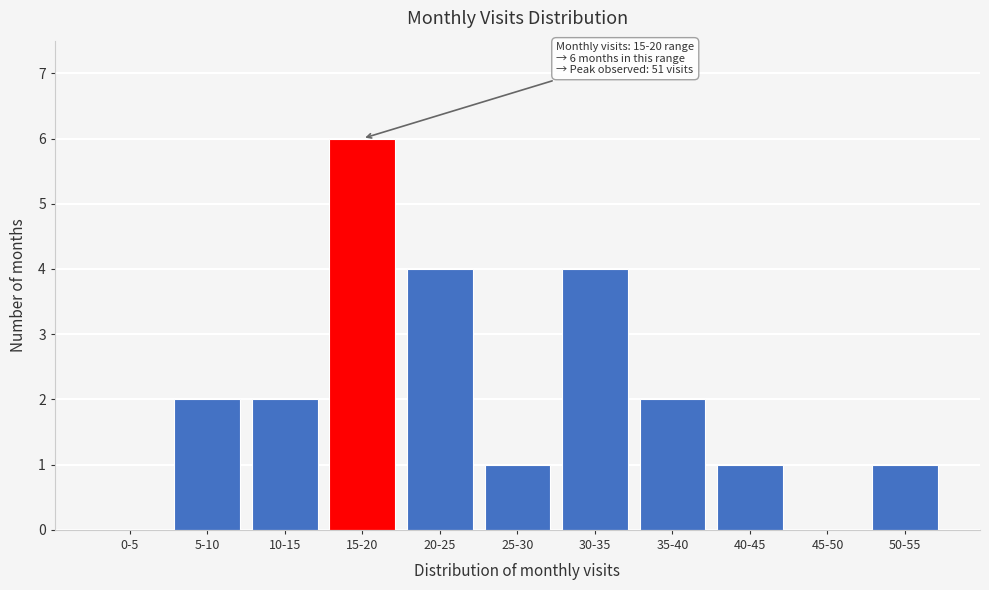

Reading left to right, extract all data points from this chart.

0-5=0	5-10=2	10-15=2	15-20=6	20-25=4	25-30=1	30-35=4	35-40=2	40-45=1	45-50=0	50-55=1